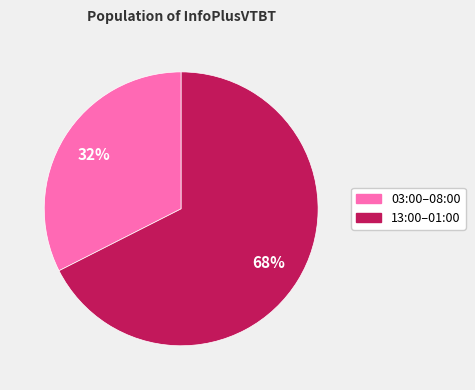

Which category has the smallest portion of the pie?

03:00–08:00